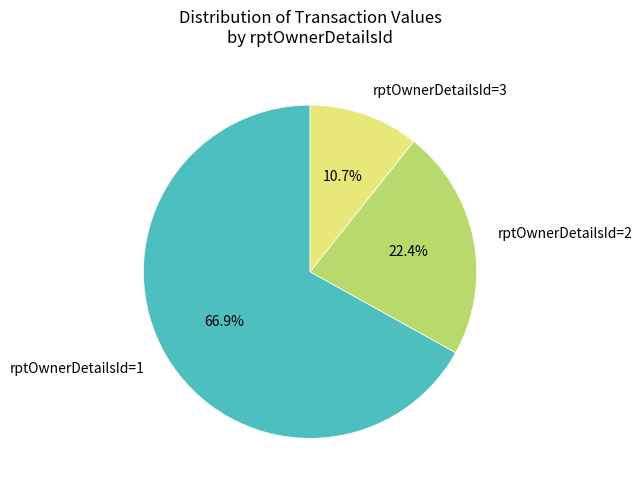

Do rptOwnerDetailsId=3 and rptOwnerDetailsId=2 together represent more than half of the pie?

No